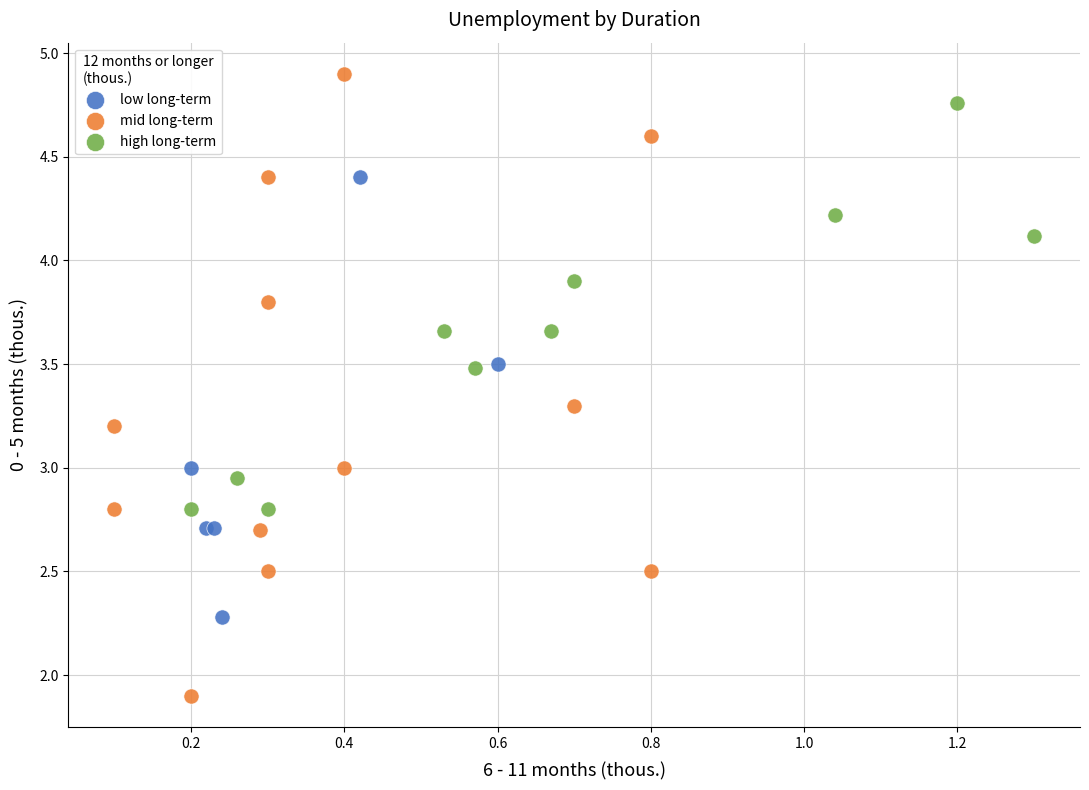

Which series reaches the minimum Y coordinate?

mid long-term